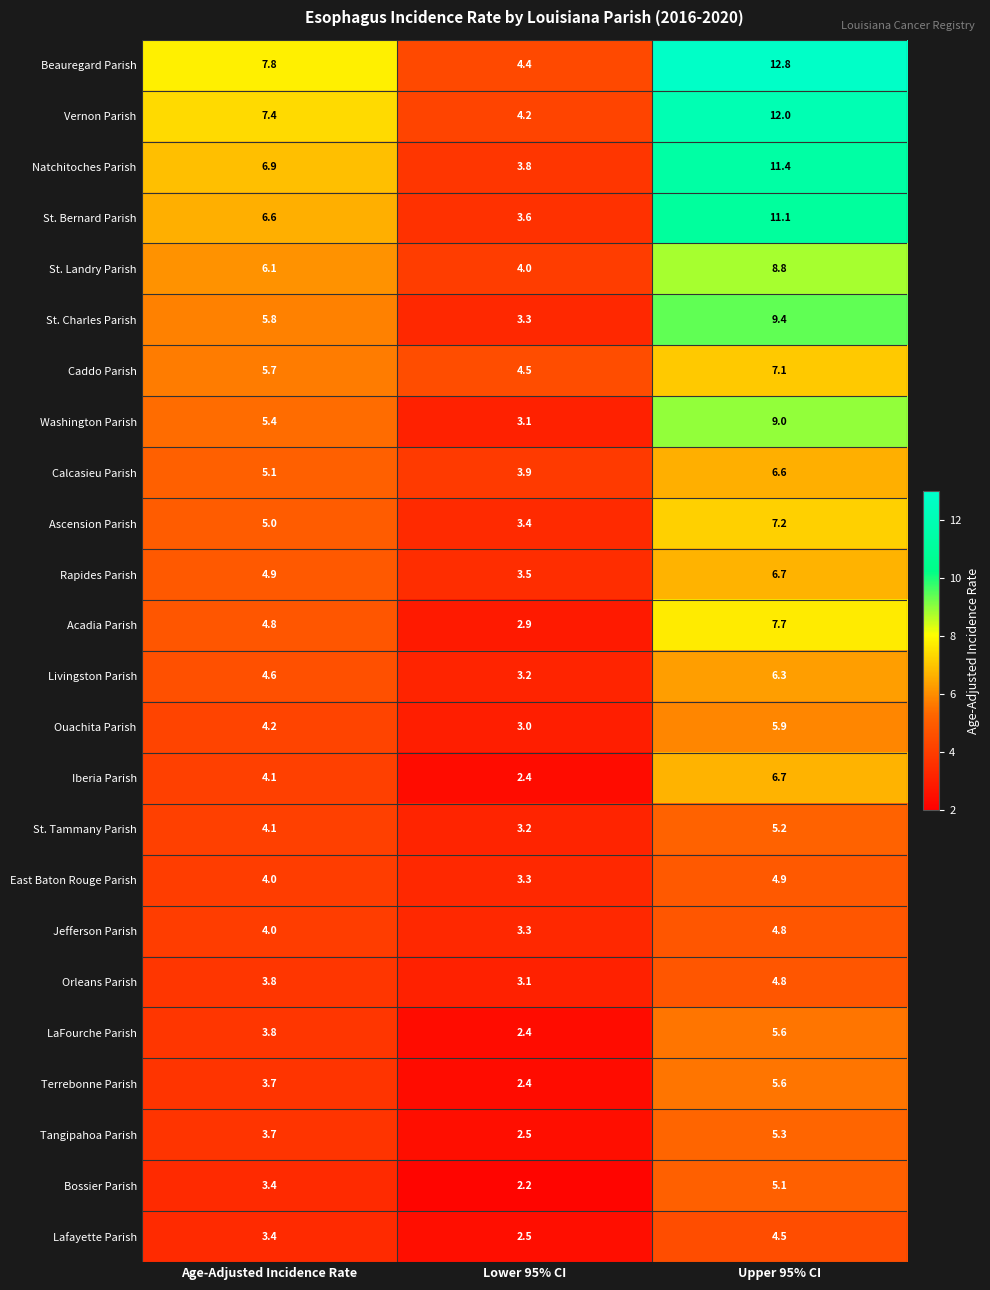

Which series has the largest total across all categories?

Beauregard Parish